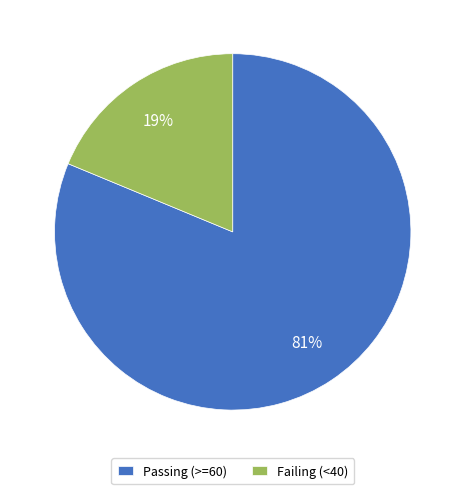

To the nearest percent, what portion does Passing (>=60) represent?

81%